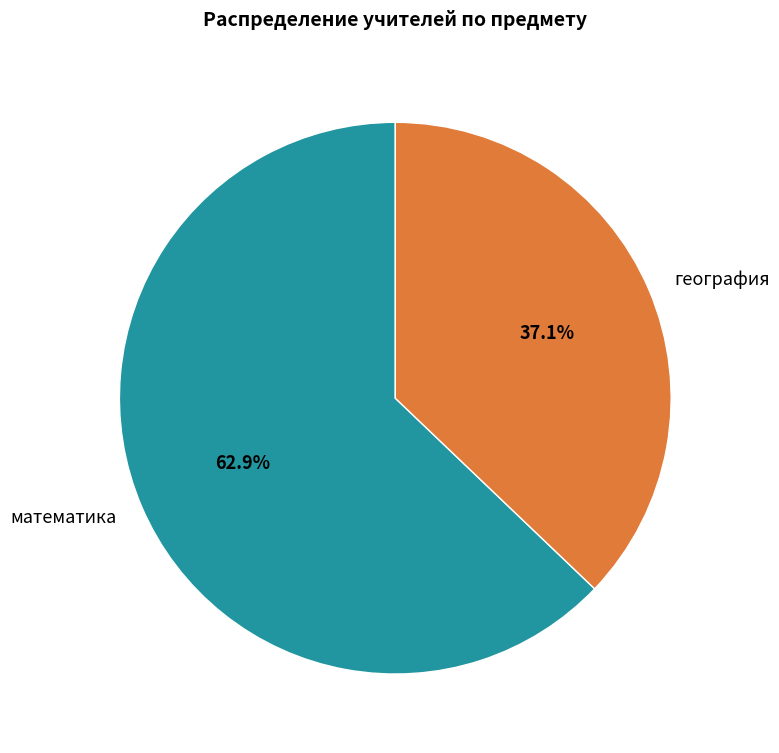

To the nearest percent, what is the difference between the география and математика slice percentages?

26%